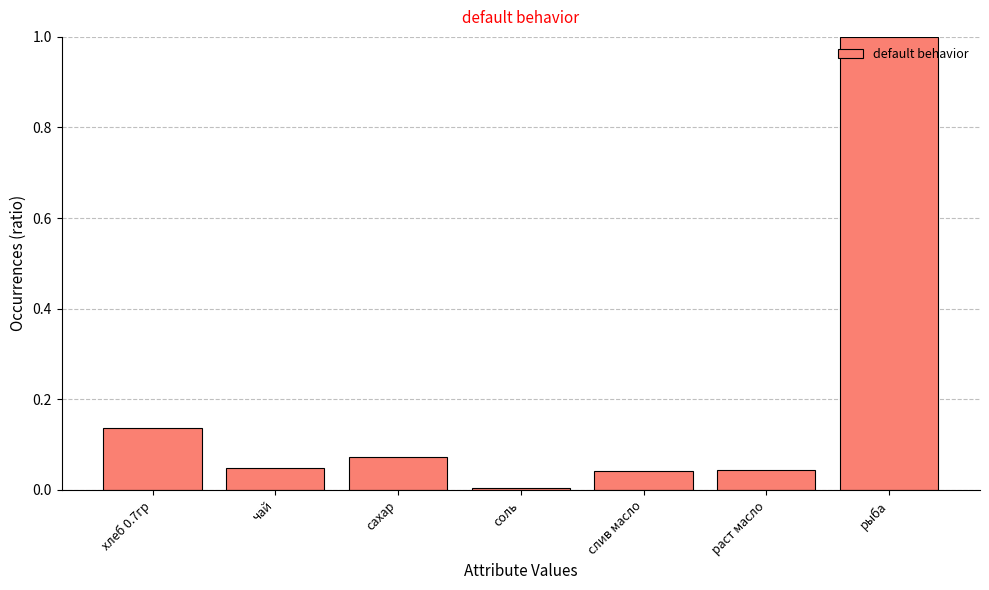

What is the label of the 6th bar from the right?

чай